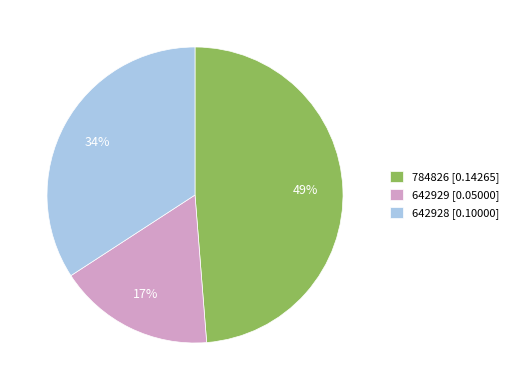

Which has a higher value, 642929 or 784826?

784826